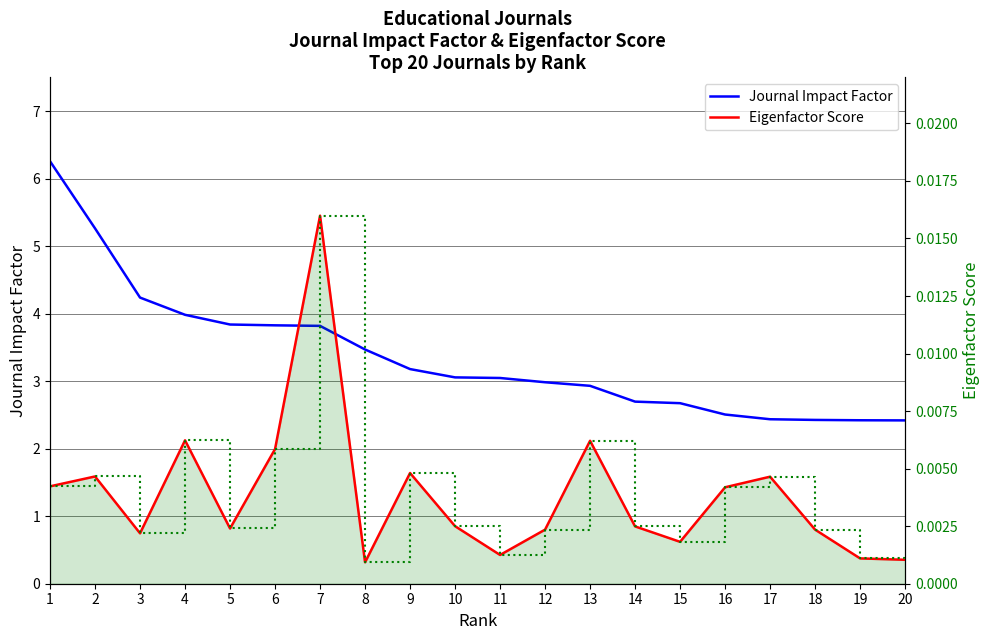

What is the average value of the Journal Impact Factor series?

3.4